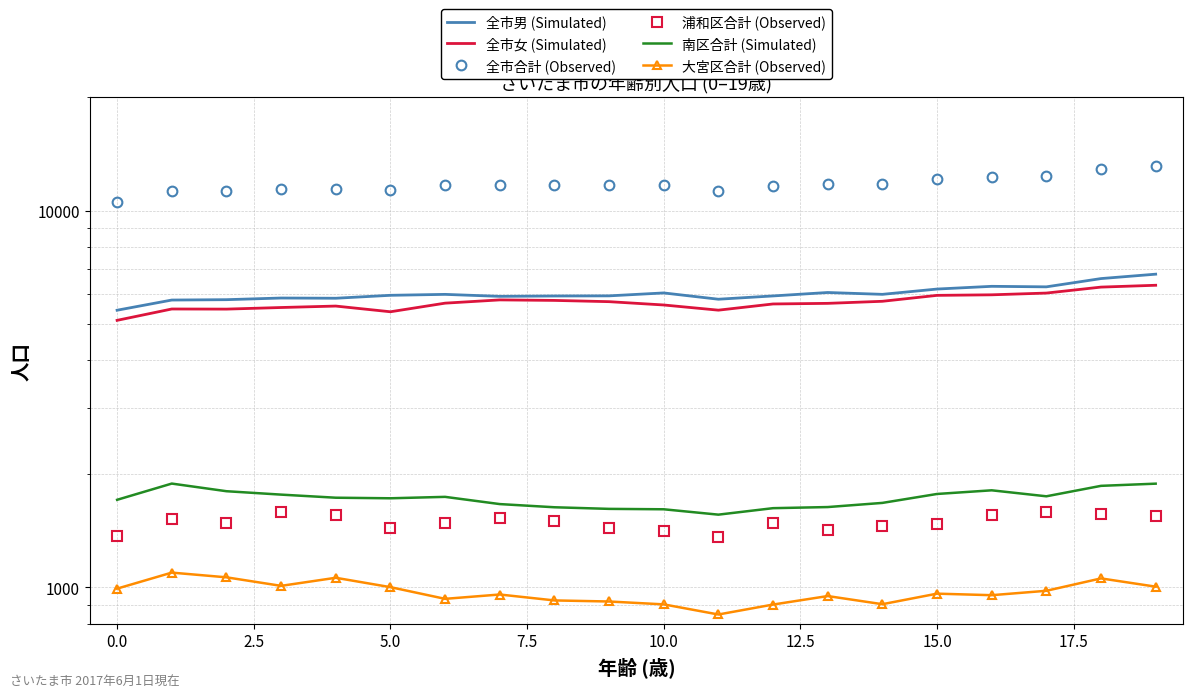

Is this an area chart (filled region under the line)?

No